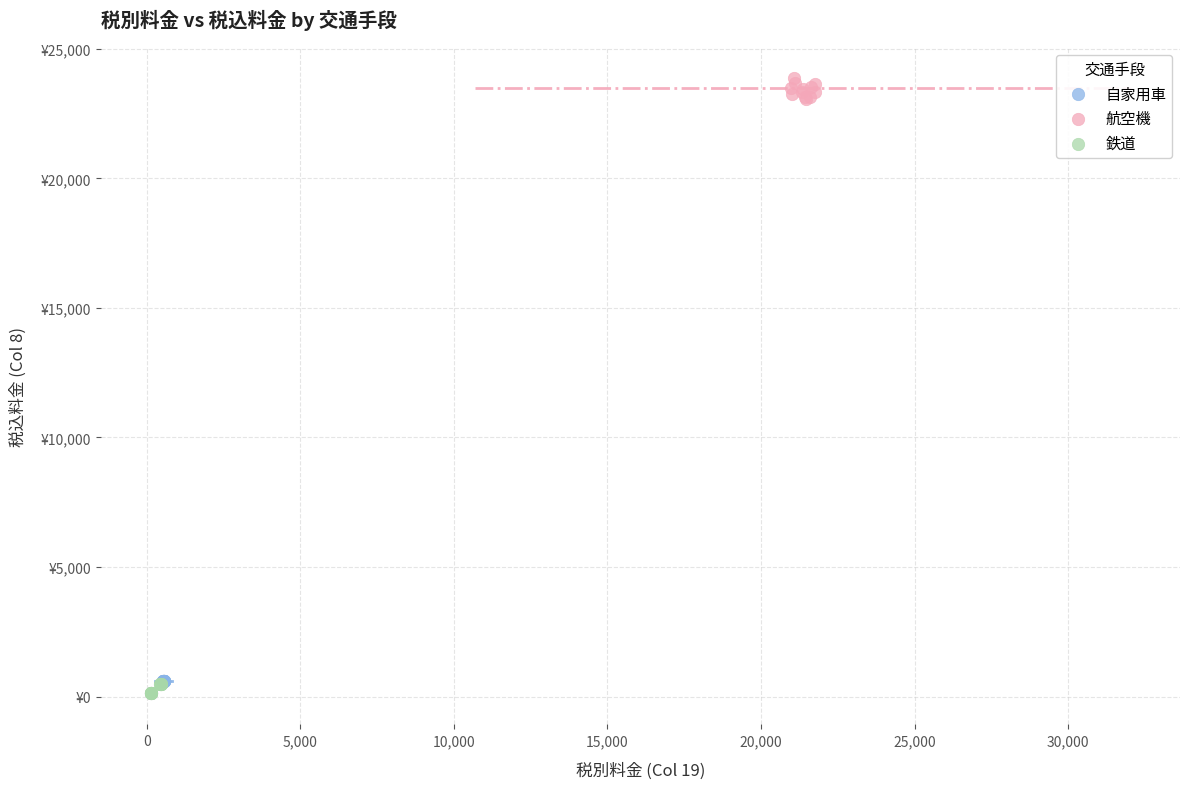

Which series contains the lowest Y value?

鉄道